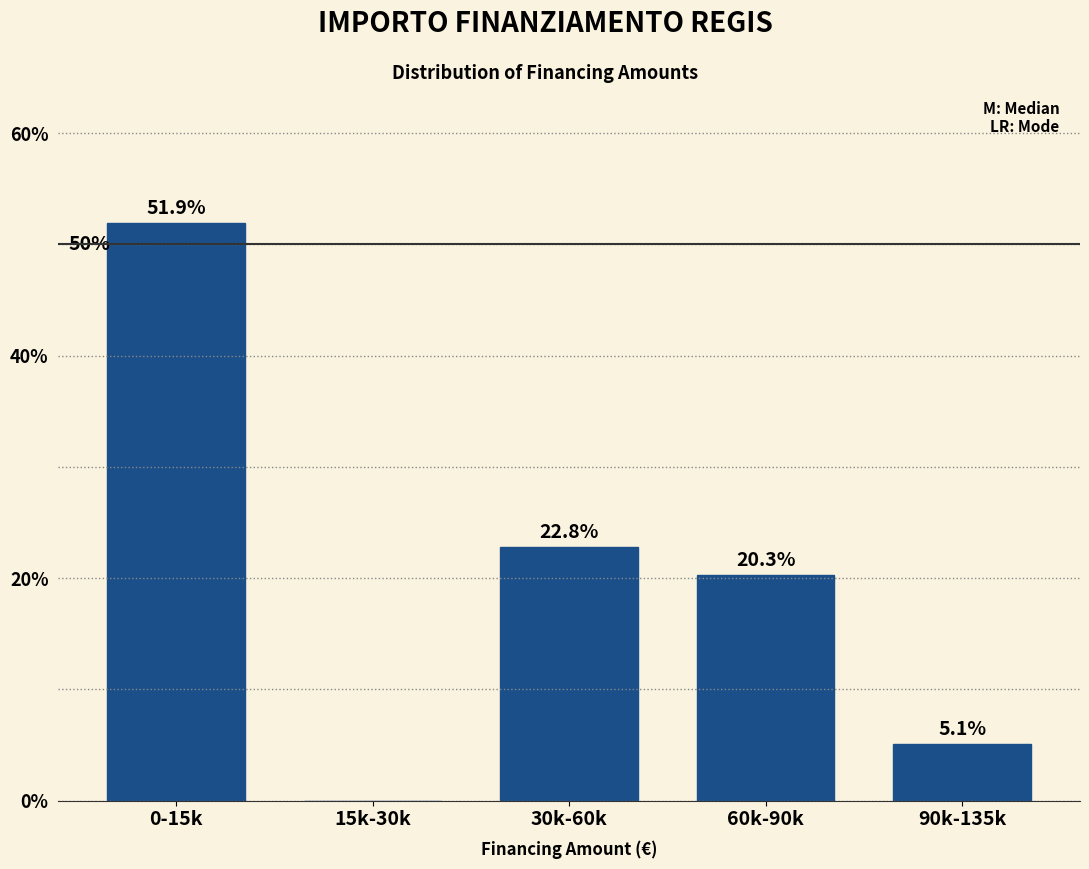

Reading right to left, extract all data points from this chart.

90k-135k=5.1	60k-90k=20.3	30k-60k=22.8	15k-30k=0.0	0-15k=51.9